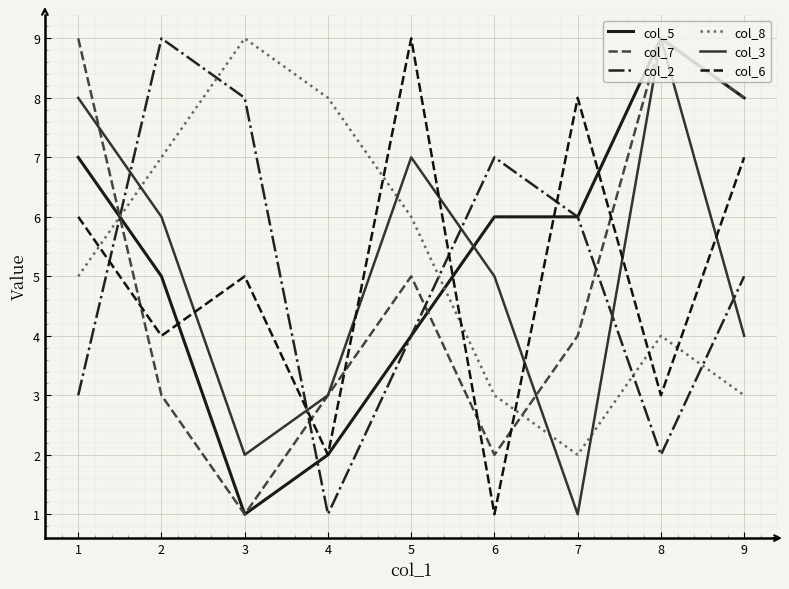

What is the total value across all series at 7?

27